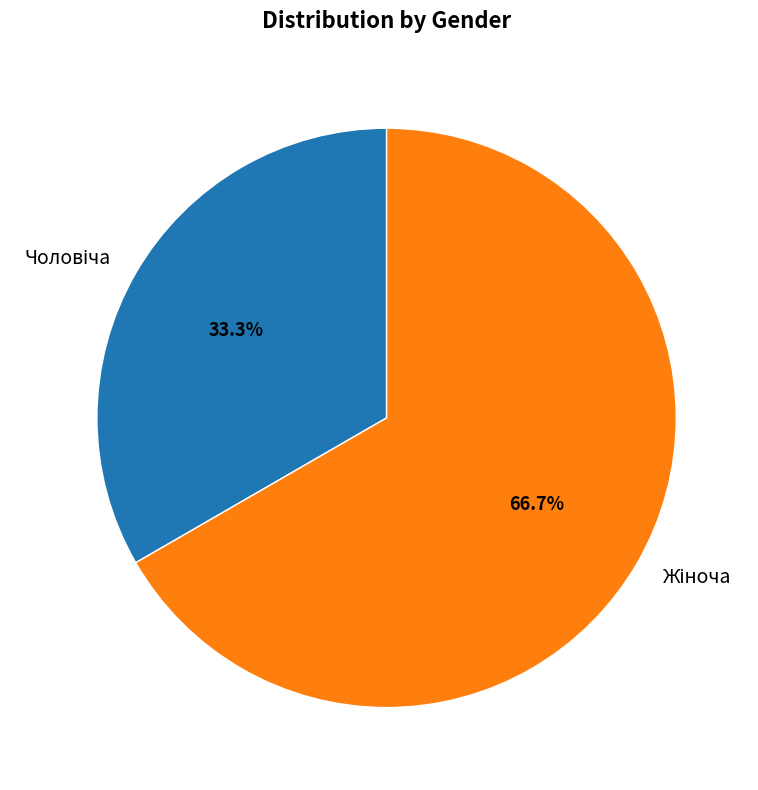

Is there a majority slice in this chart?

Yes